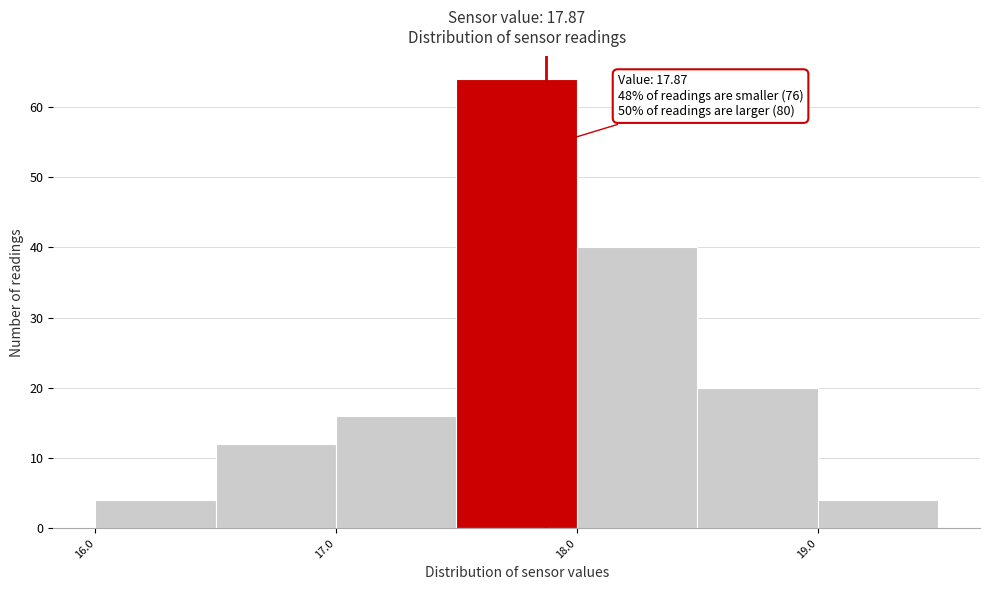

Which range on the x-axis has the tallest bar?

17.5 to 18.0